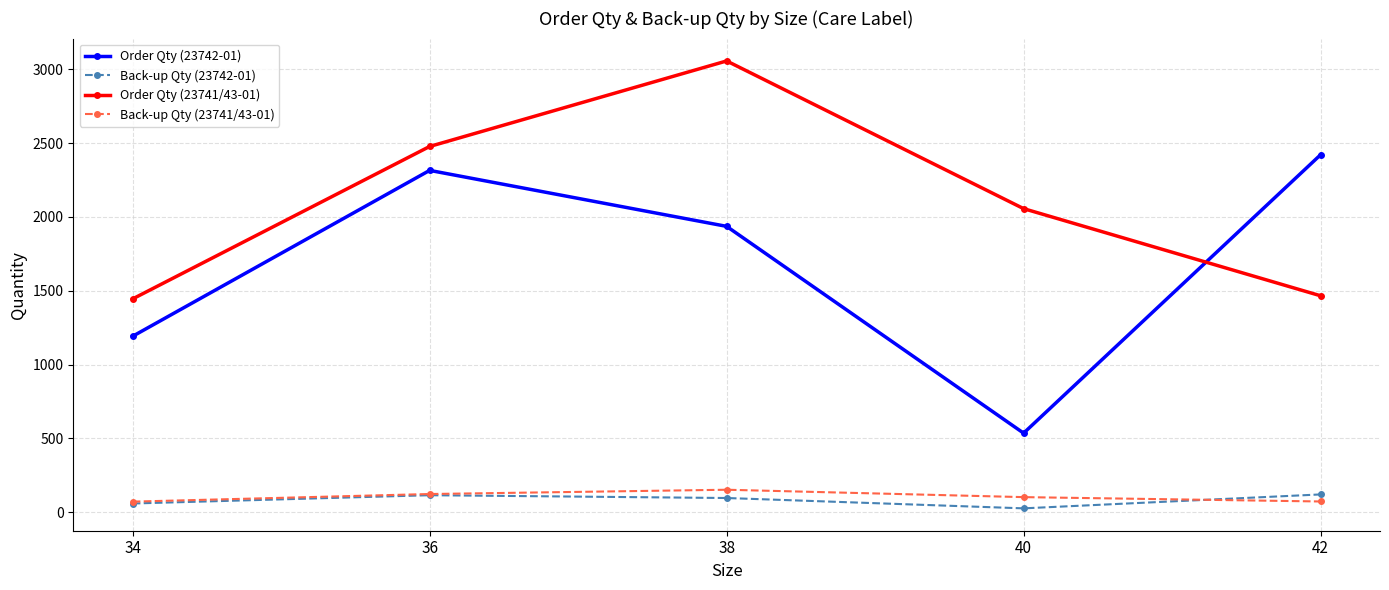

True or false: Back-up Qty (23741/43-01) and Order Qty (23742-01) intersect in this chart.

False